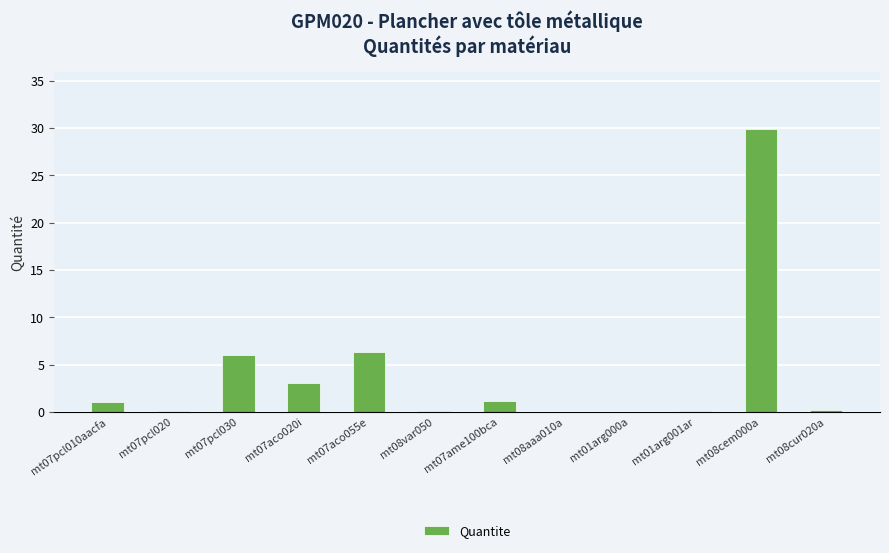

Approximately how many times larger is the value at mt07ame100bca compared to mt07aco020i?

0.4